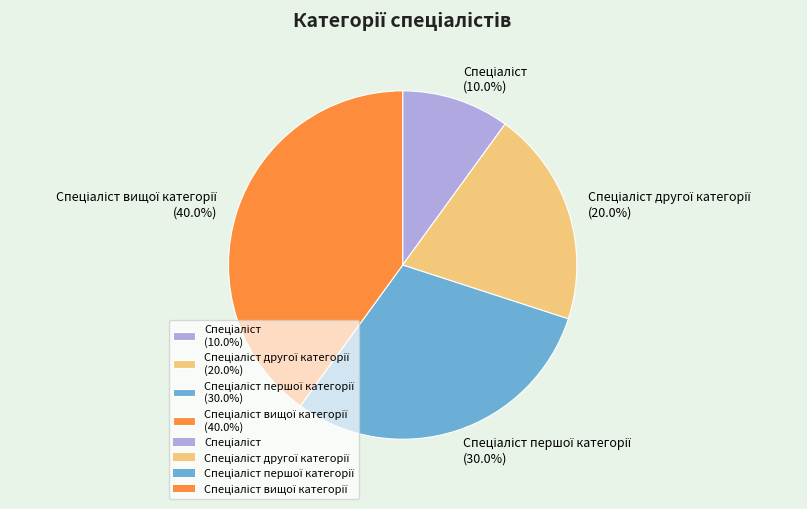

Does any single category account for the majority?

No